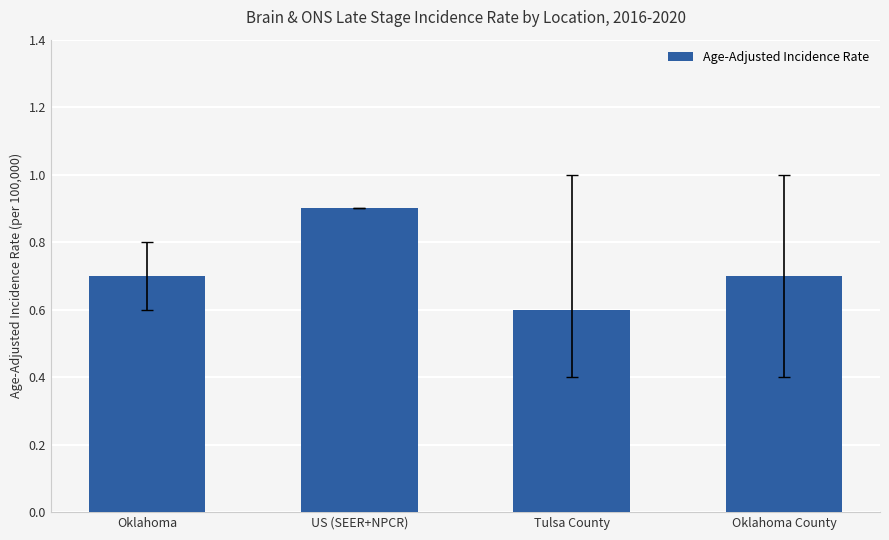

True or false: the data shows 0.7 at Oklahoma County.

True